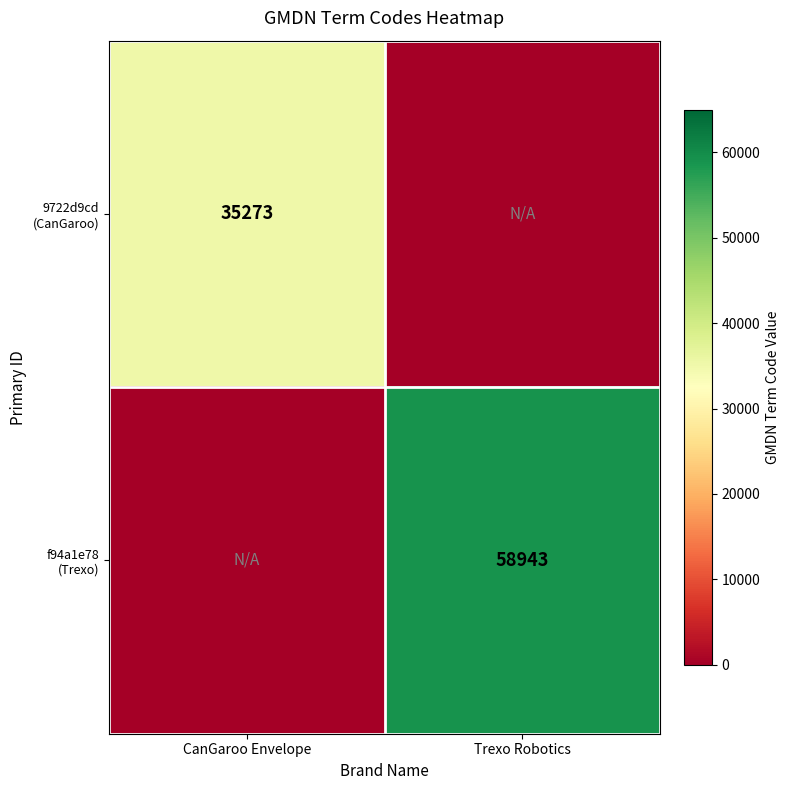

What is the approximate value of 9722d9cd (CanGaroo) at CanGaroo Envelope, to the nearest 50?

35250